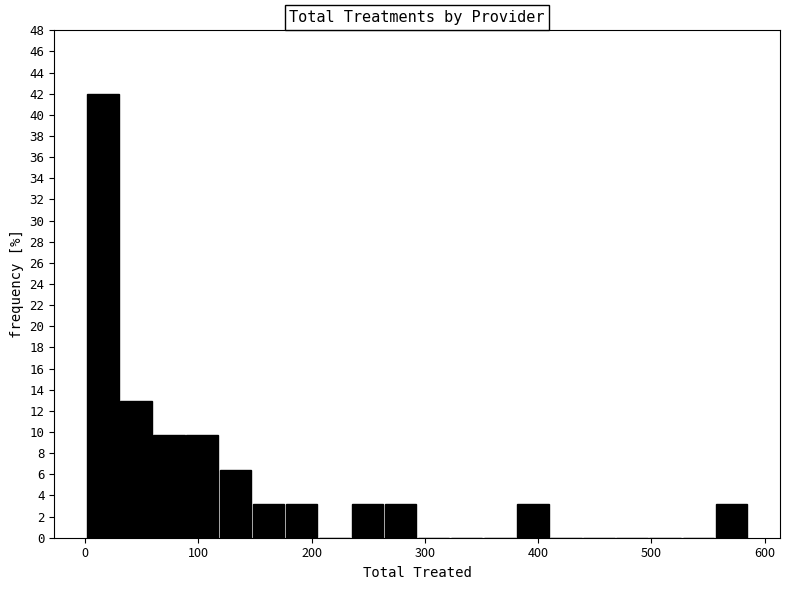

Read against the x-axis, roughly where is the centre of the tallest bar?

20